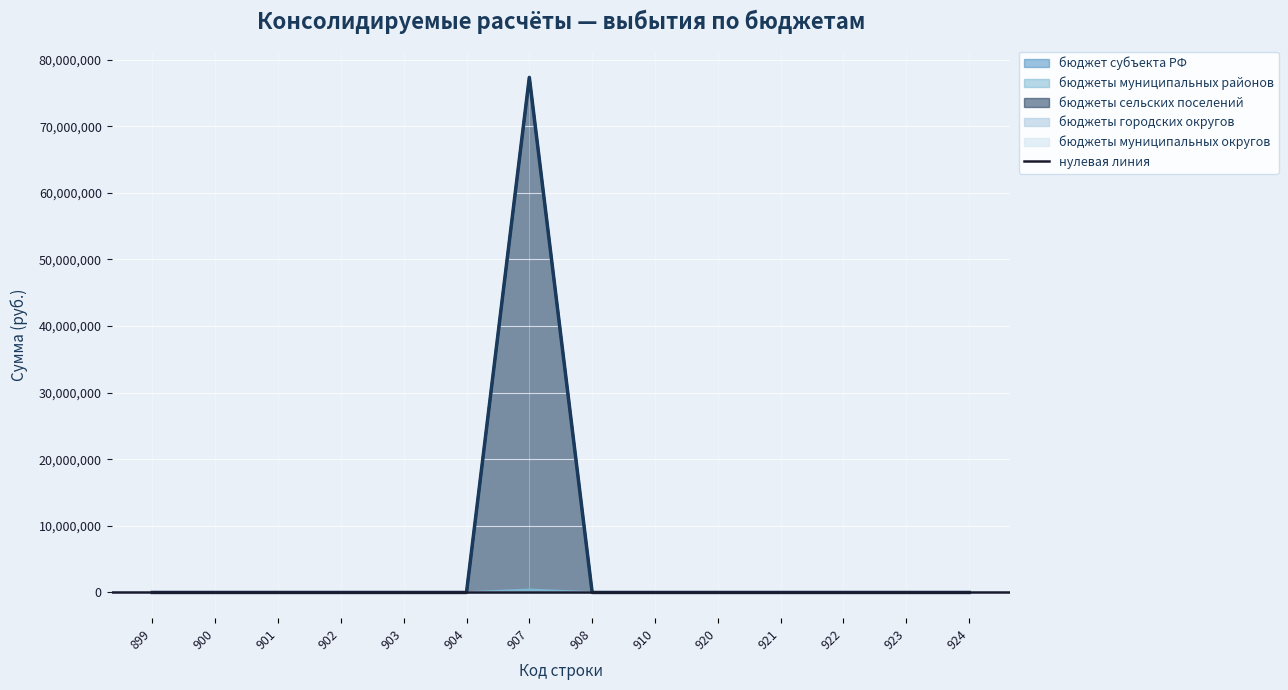

Between 924 and 920, which is larger?

924